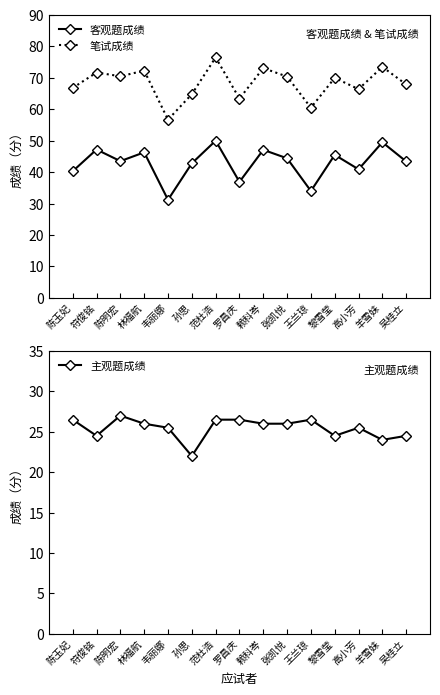

At which label does 笔试成绩 reach its minimum?

韦丽娜